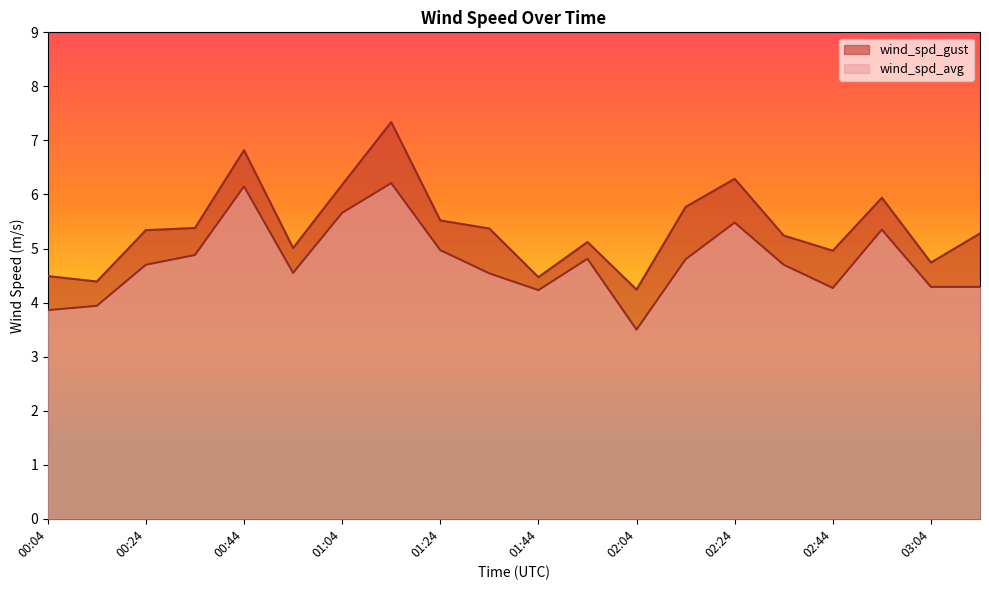

What is the value of the wind_spd_avg point at the 10th from the left?

4.5